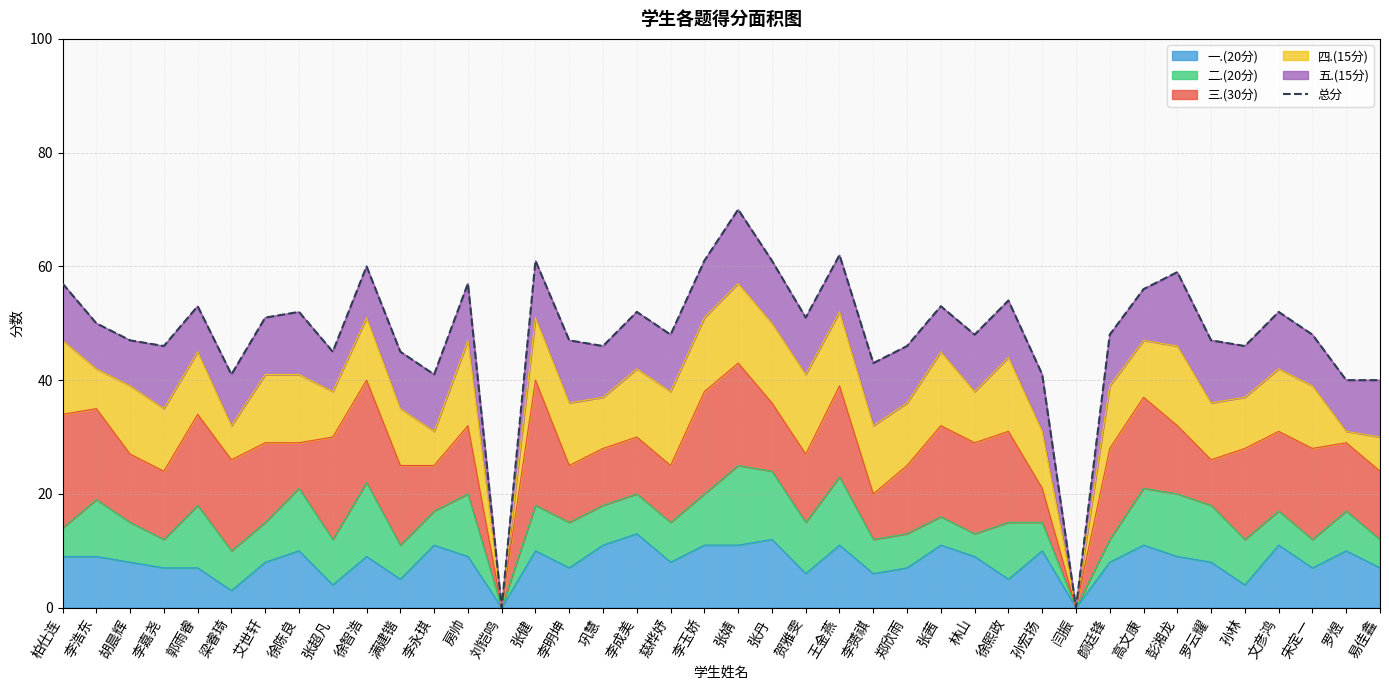

At which category does the chart reach its minimum across all series?

刘铠鸣